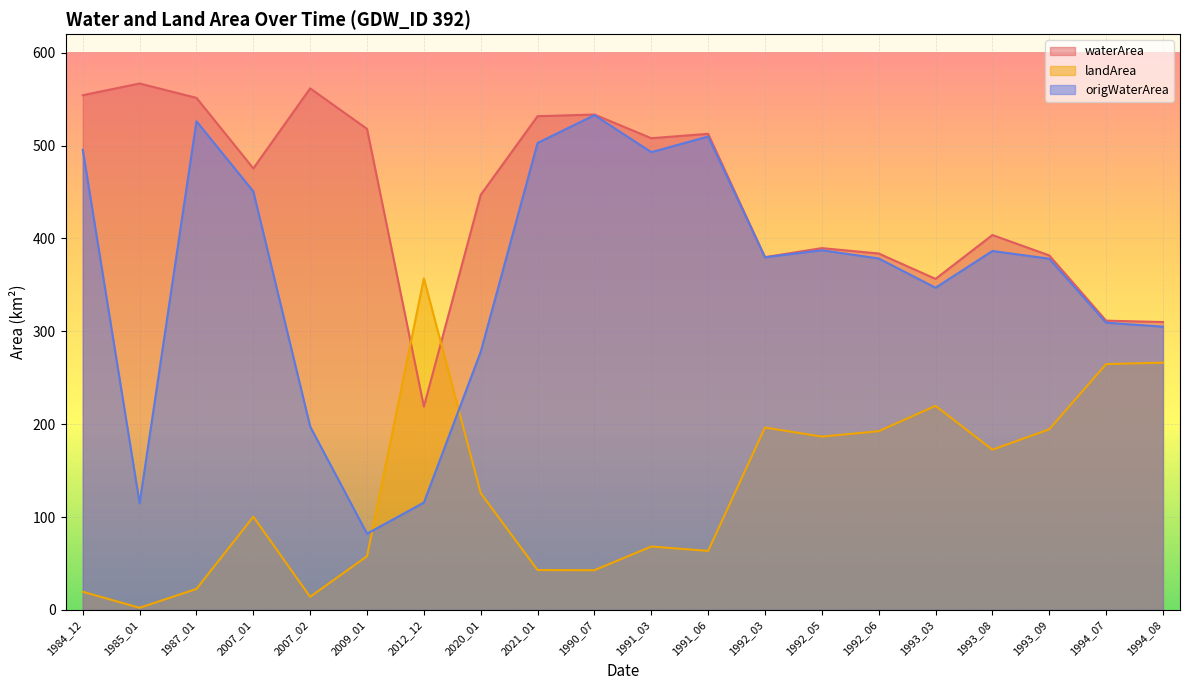

Between 1994_08 and 1985_01, which is larger?

1985_01